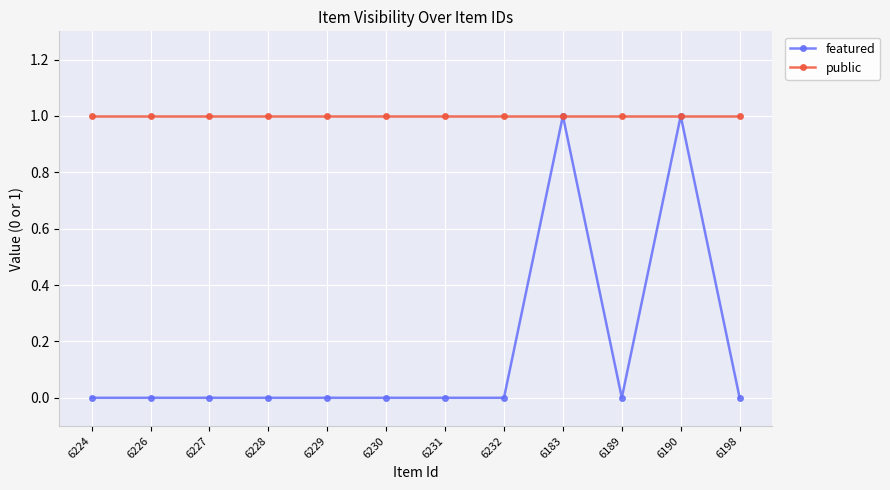

What is the value of the public point at the 6th from the left?

1